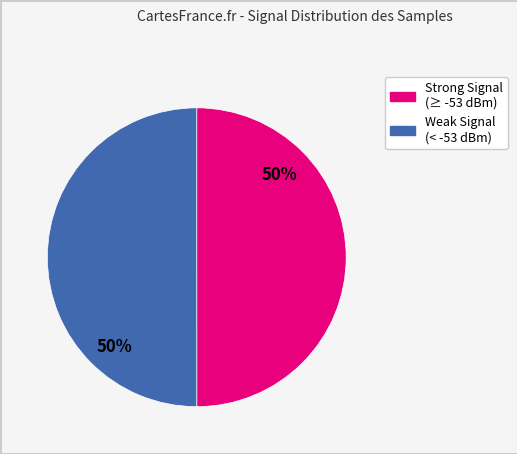

To the nearest percent, what is the average slice percentage?

50%